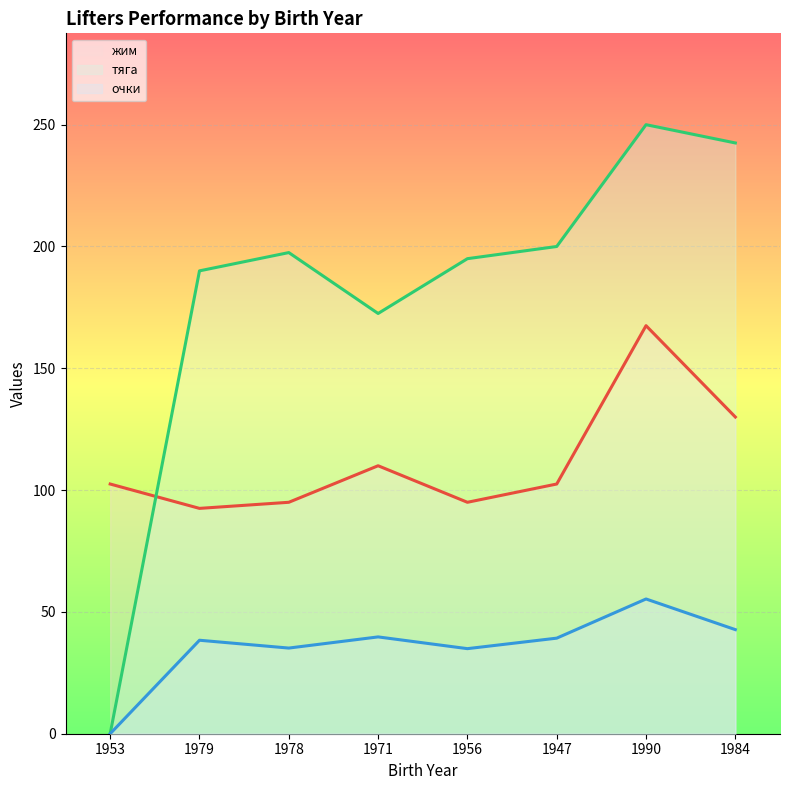

What is the value of the тяга point at the 2nd from the left?

190.0